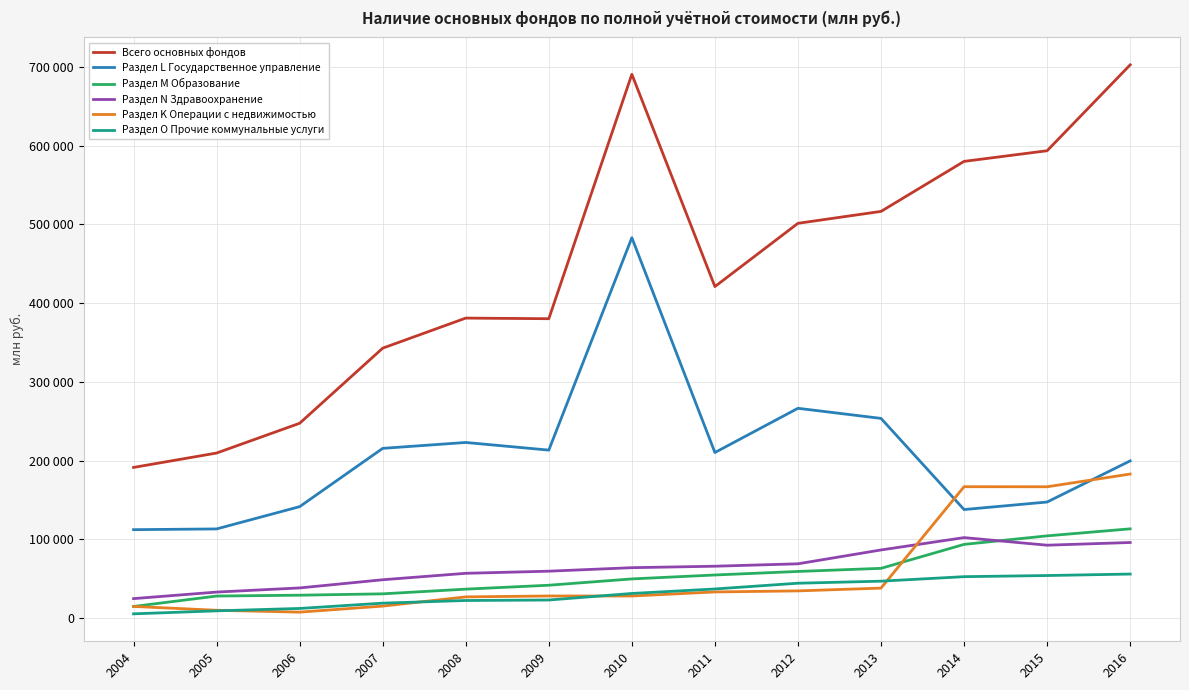

Reading left to right, extract all data points from this chart.

Всего основных фондов: 2004=191251	2005=209540	2006=247368	2007=342815	2008=381026	2009=380237	2010=690833	2011=421094	2012=501468	2013=516607	2014=580169	2015=593702	2016=702838
Раздел L Государственное управление: 2004=112161	2005=113096	2006=141410	2007=215485	2008=222969	2009=213261	2010=483195	2011=210212	2012=266408	2013=253546	2014=137715	2015=147293	2016=199579
Раздел M Образование: 2004=14559	2005=27799	2006=28888	2007=30603	2008=36578	2009=41544	2010=49580	2011=54564	2012=59052	2013=63015	2014=93451	2015=104284	2016=113212
Раздел N Здравоохранение: 2004=24533	2005=32850	2006=38116	2007=48514	2008=56697	2009=59395	2010=63851	2011=65709	2012=68774	2013=86374	2014=102058	2015=92418	2016=95851
Раздел K Операции с недвижимостью: 2004=14587	2005=9737	2006=7370	2007=15018	2008=26736	2009=27883	2010=27854	2011=33016	2012=34354	2013=37899	2014=166752	2015=166668	2016=182848
Раздел O Прочие коммунальные услуги: 2004=5196	2005=9003	2006=12035	2007=18770	2008=22154	2009=22767	2010=31086	2011=36794	2012=44110	2013=46707	2014=52422	2015=53870	2016=55751